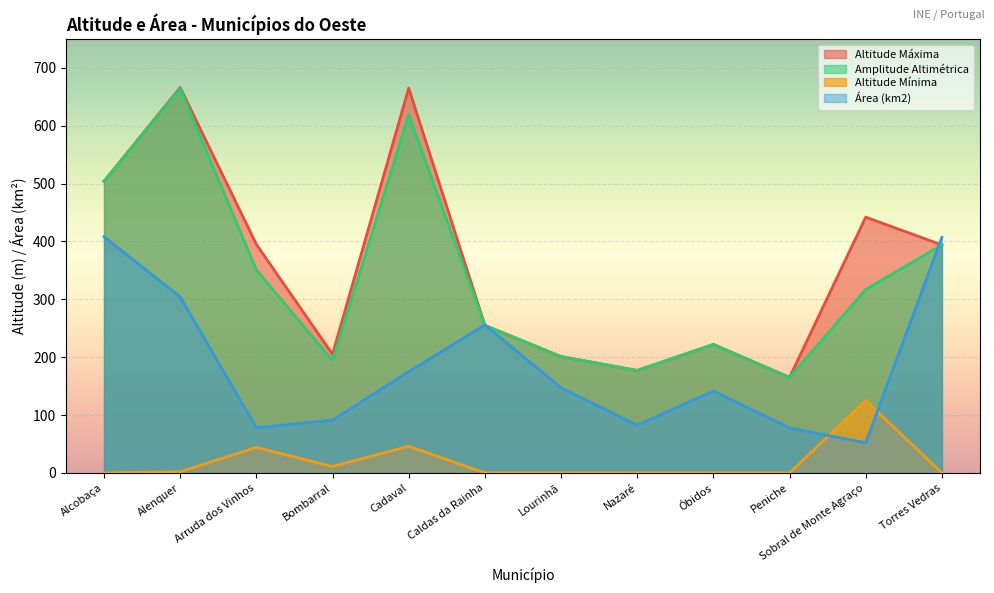

Where is Amplitude Altimétrica nearest to the value 414?

Torres Vedras